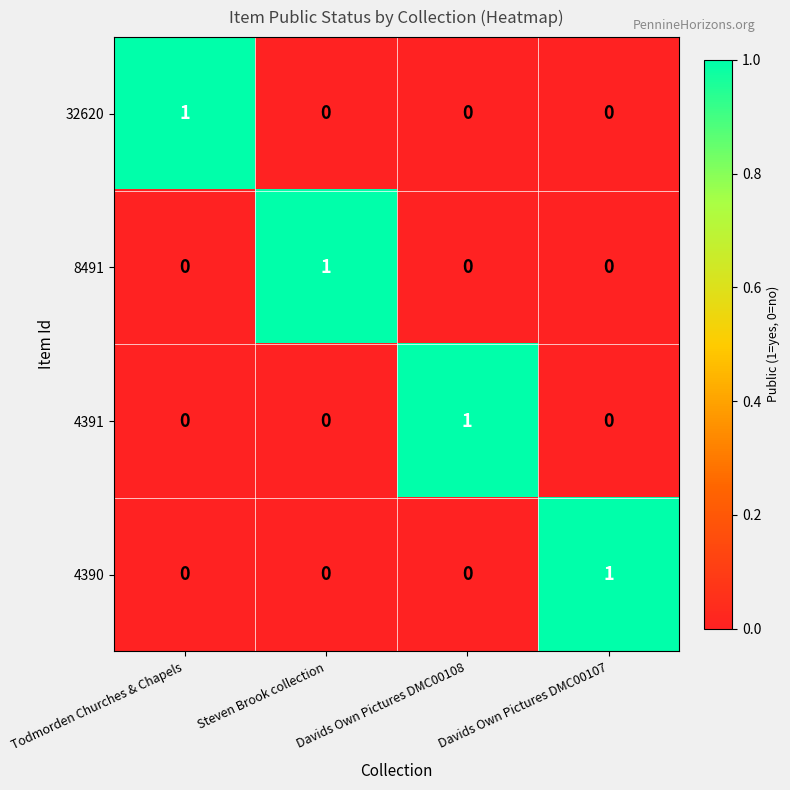

The 8491 series shows 0 at Davids Own Pictures DMC00107. True or false?

True